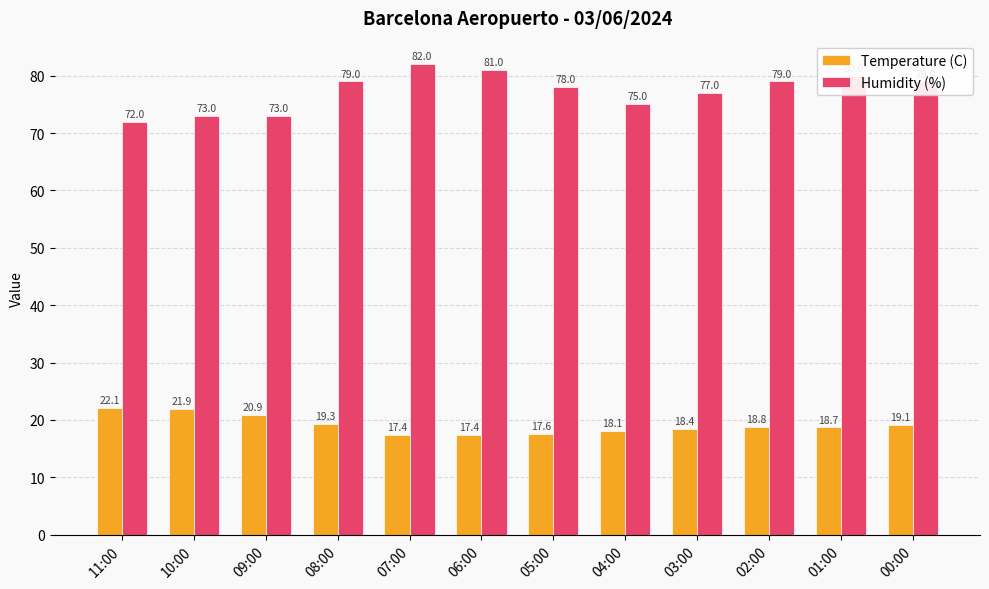

What is the greatest value displayed?

82.0